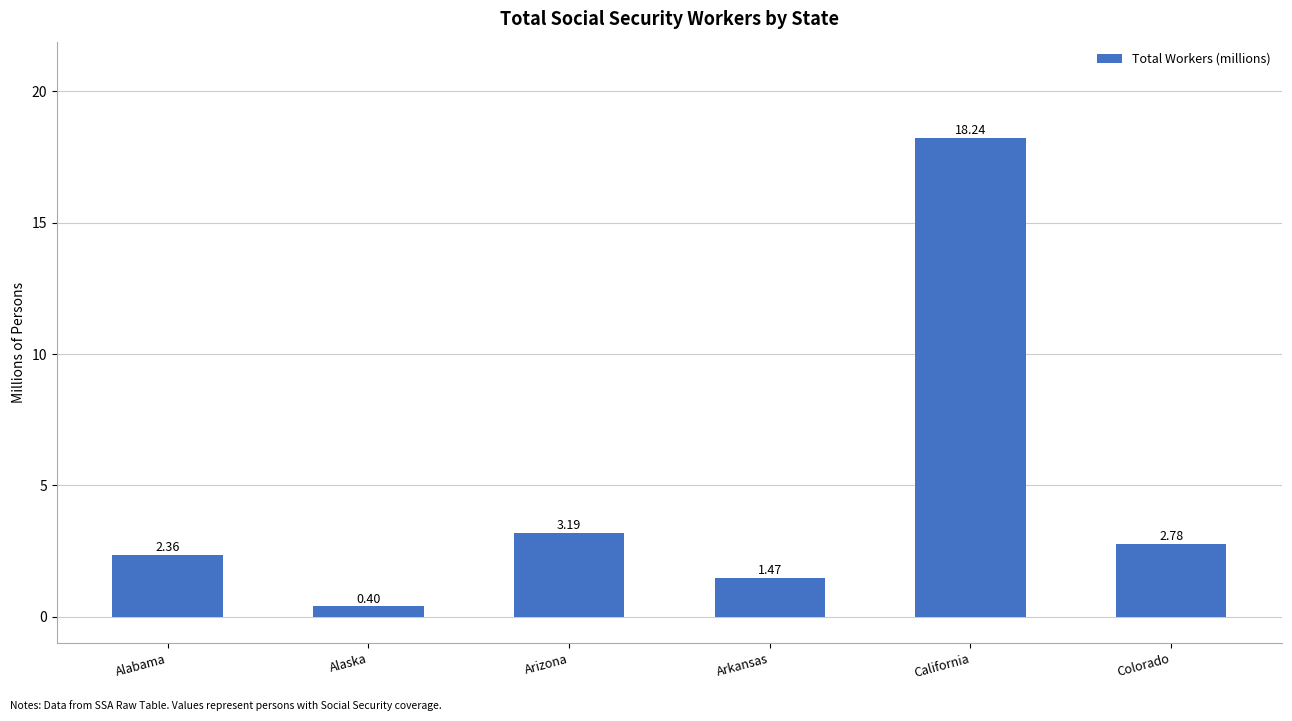

Which has a higher value, Arkansas or California?

California